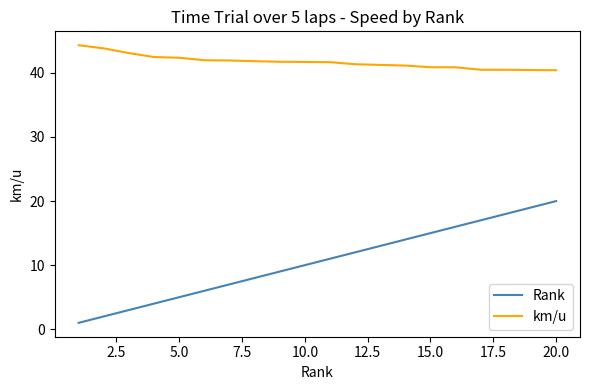

True or false: km/u and Rank cross at least once.

False